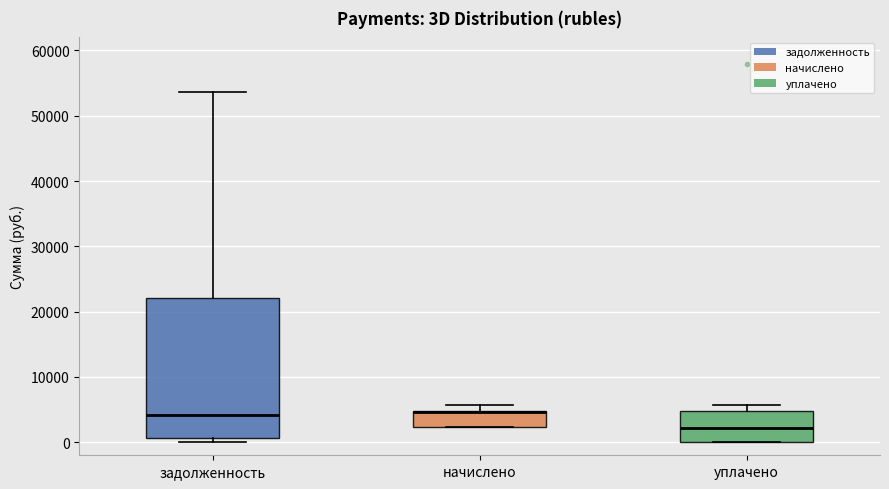

Comparing the boxes themselves (not the whiskers), which one is the tallest?

задолженность